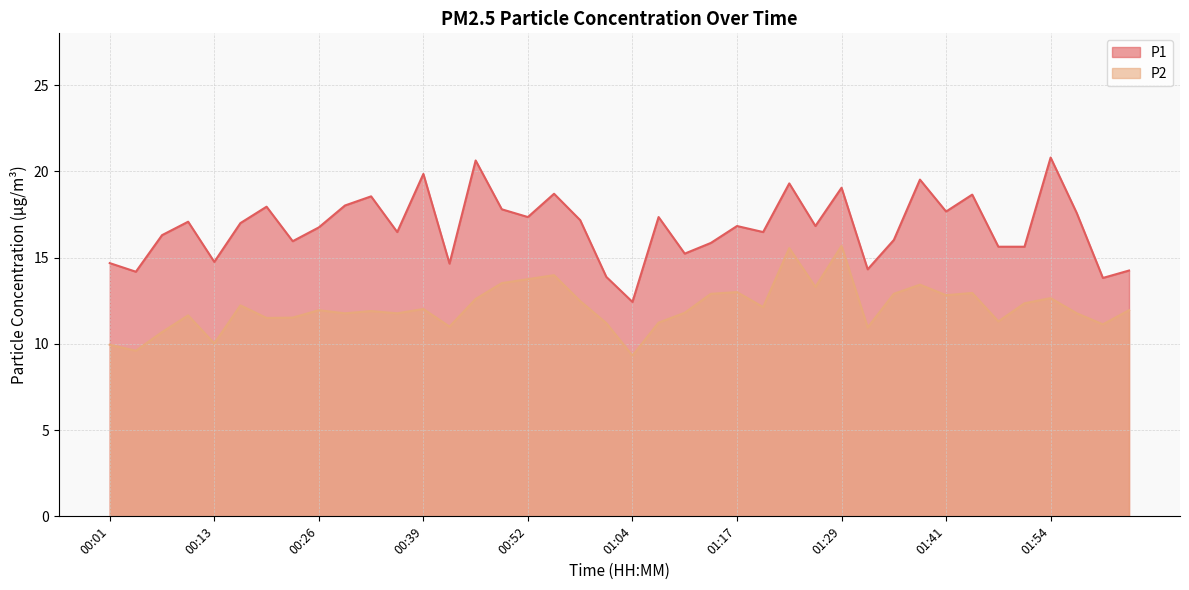

The P2 series shows 4.3 at 00:26. True or false?

False